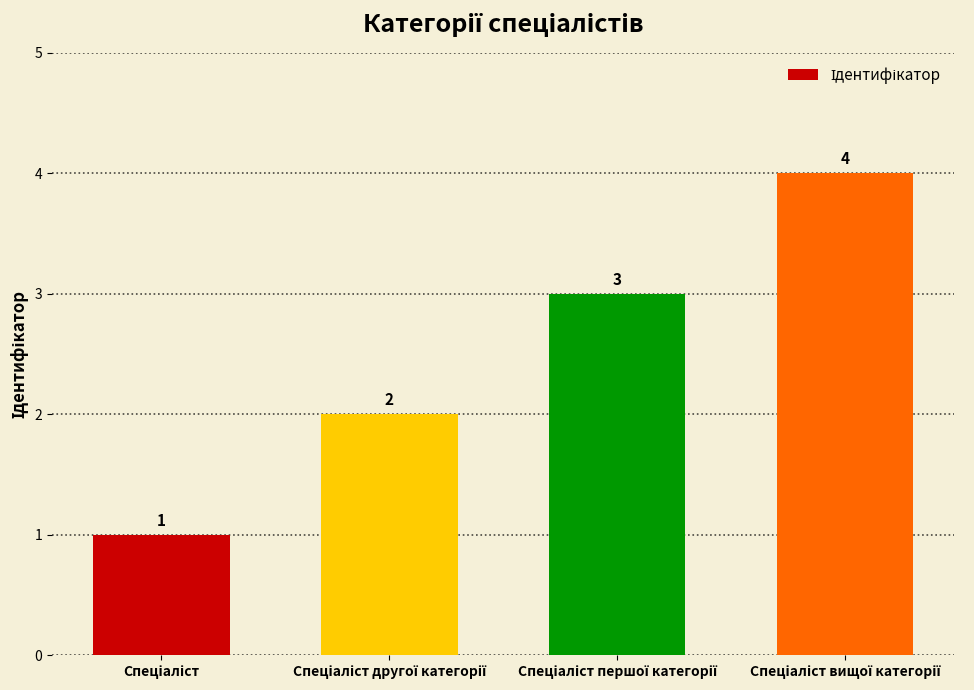

What is the value of the 1st bar from the left?

1